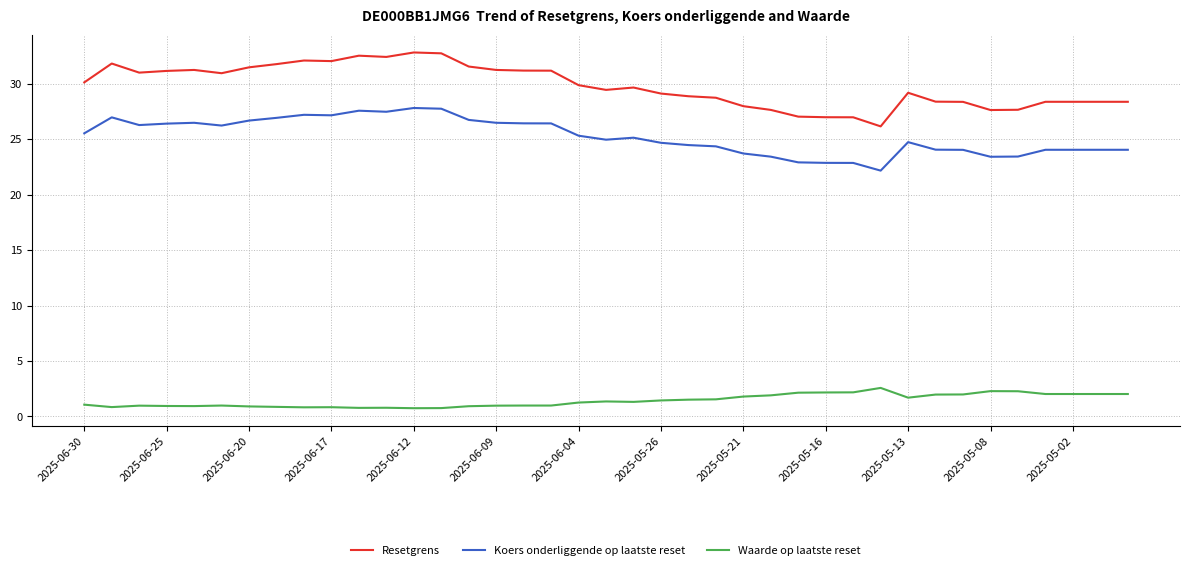

Does the chart have visible grid lines?

Yes